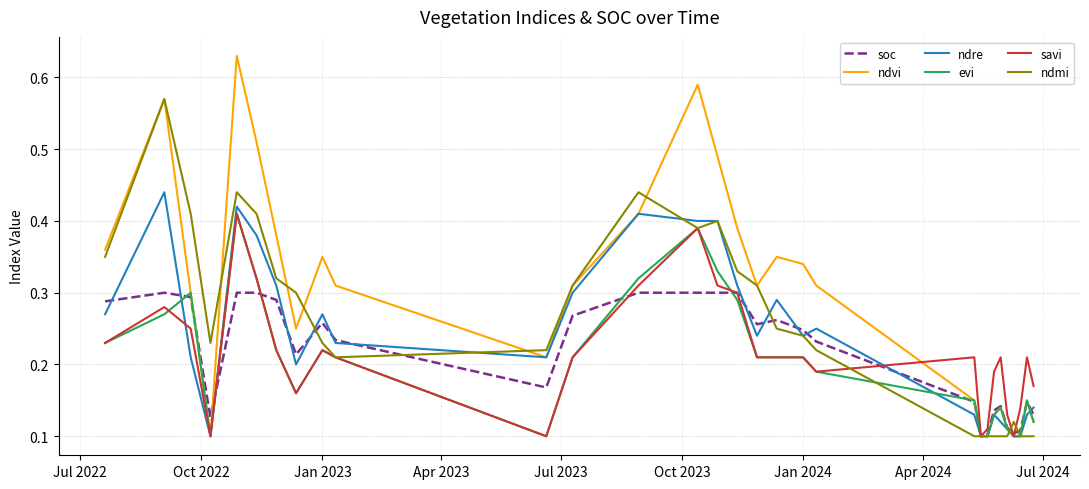

Which series has the largest range (max minus min)?

ndvi